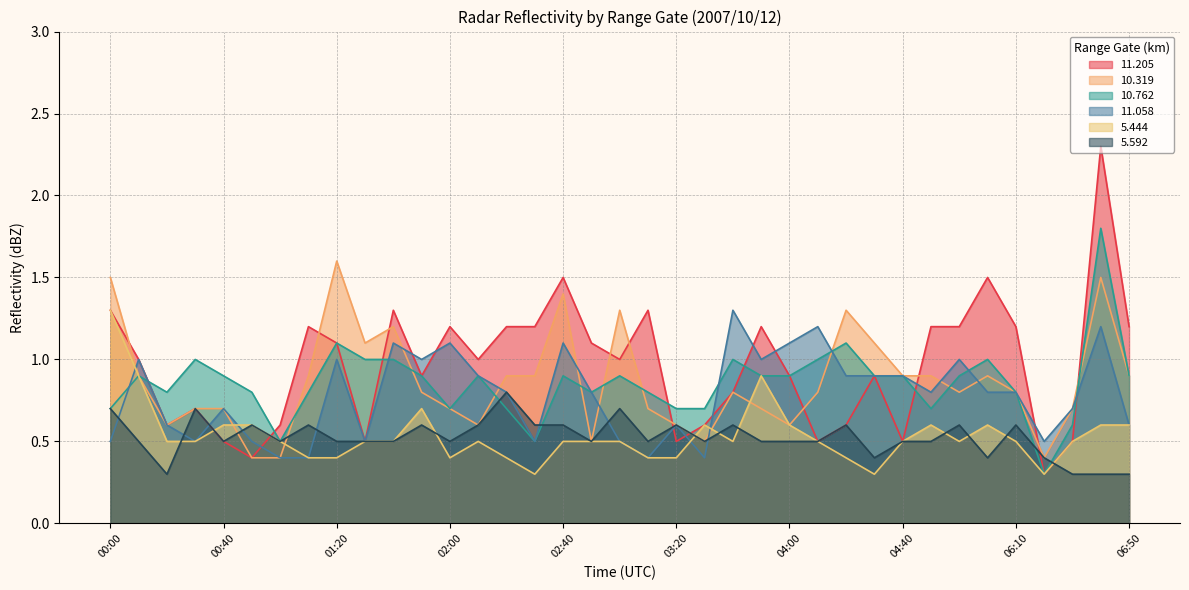

At which label does  10.762 reach its peak?

06:40